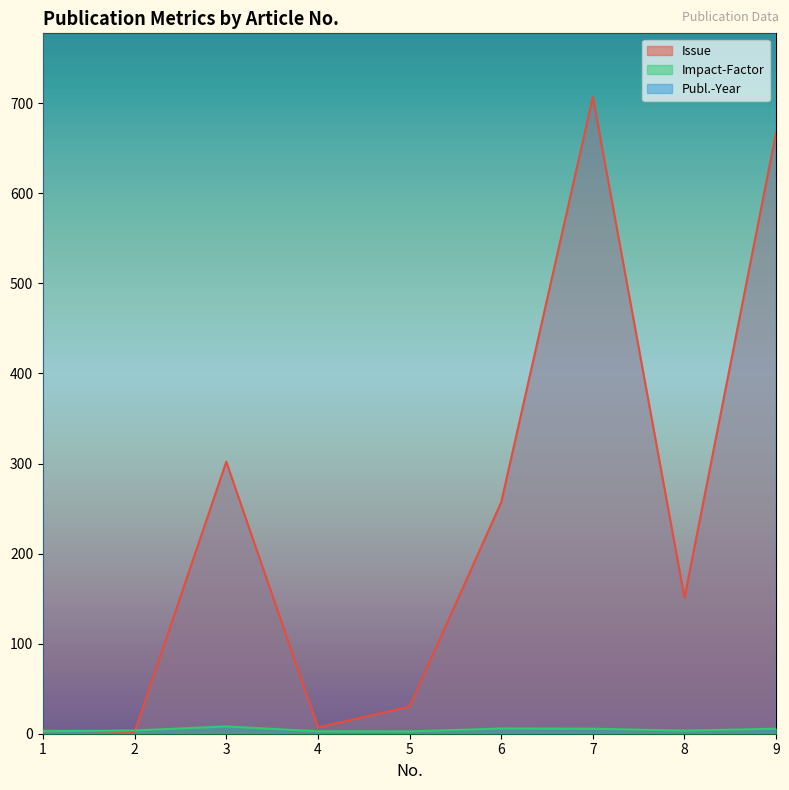

What is the average value of the Publ.-Year series?

2020.4